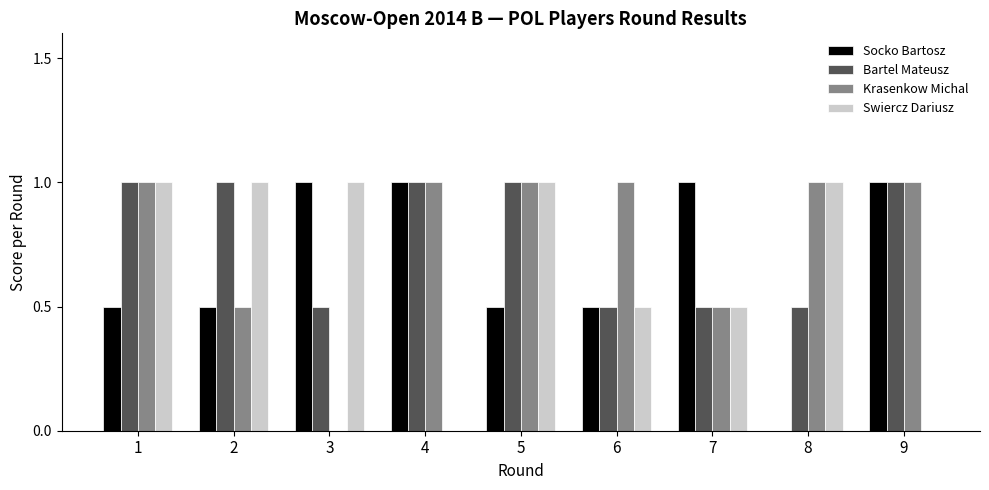

What is the total value across all series at 5?

3.5